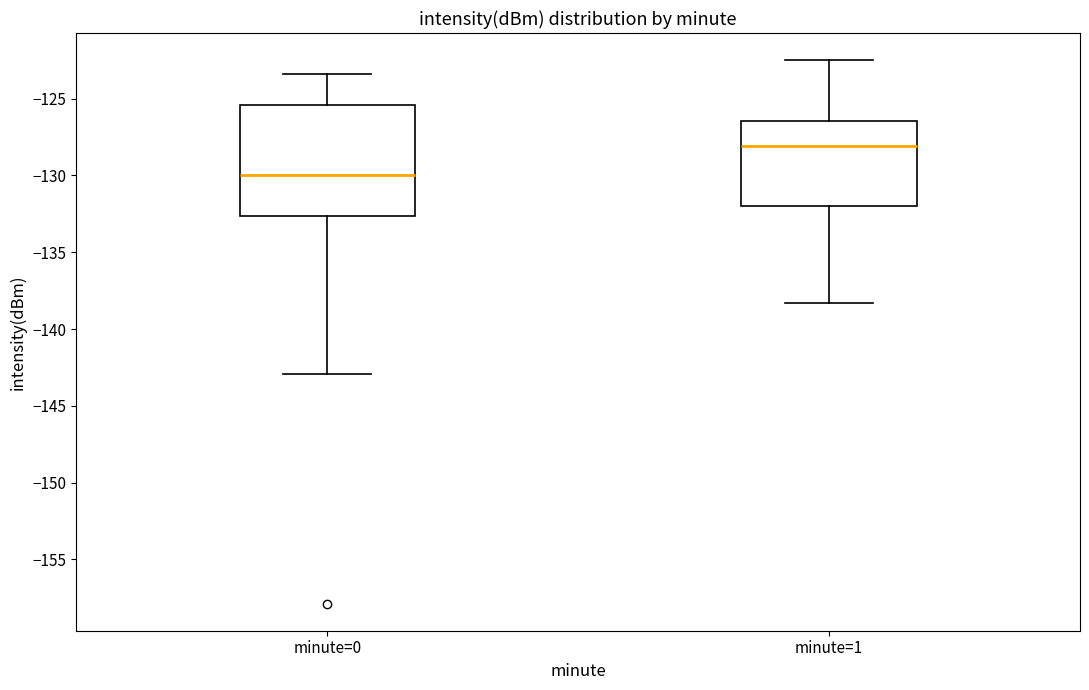

Reading left to right, transcribe this box plot: for each box, give where its median line is, the range the box spans, and where its two whiskers end, as read against the y-axis. The values are not printed on the chart, so give them approximately, as read against the axis.

minute=0: median -130.0, box -132.5 to -125.5, whiskers -143.0 to -123.5
minute=1: median -128.0, box -132.0 to -126.5, whiskers -138.5 to -122.5